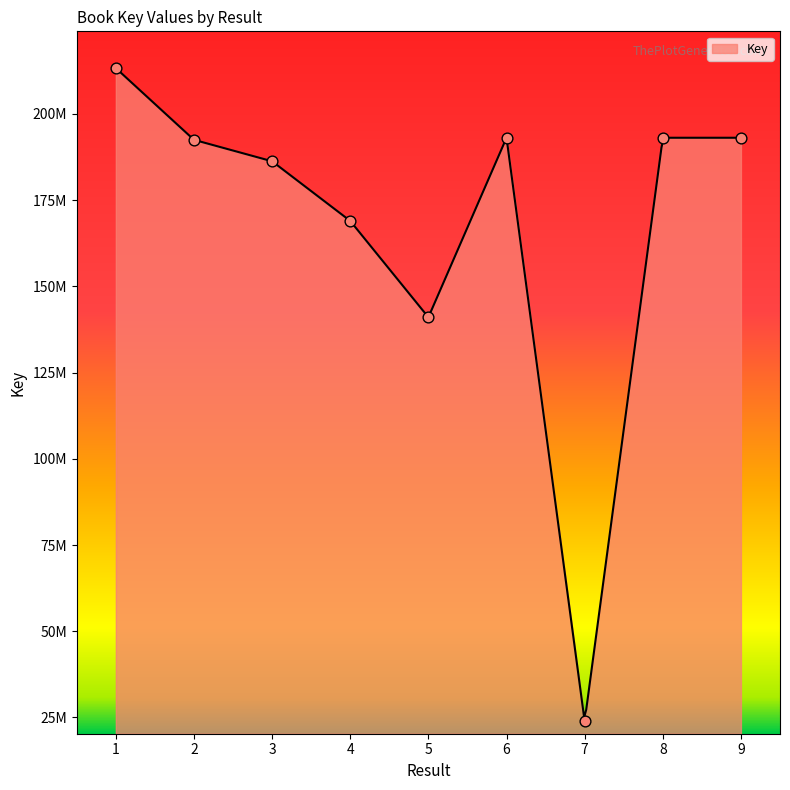

Approximately how many times larger is the value at 4 compared to 6?

0.9